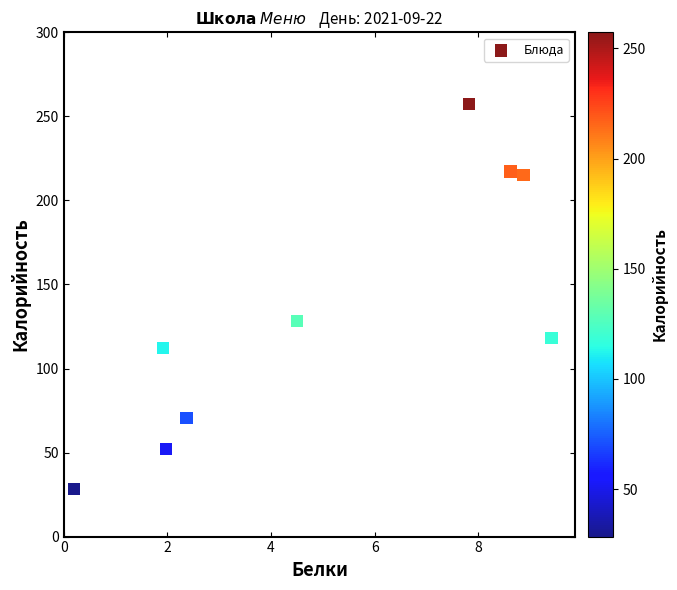

What is the range of X values (max minus min)?

9.2